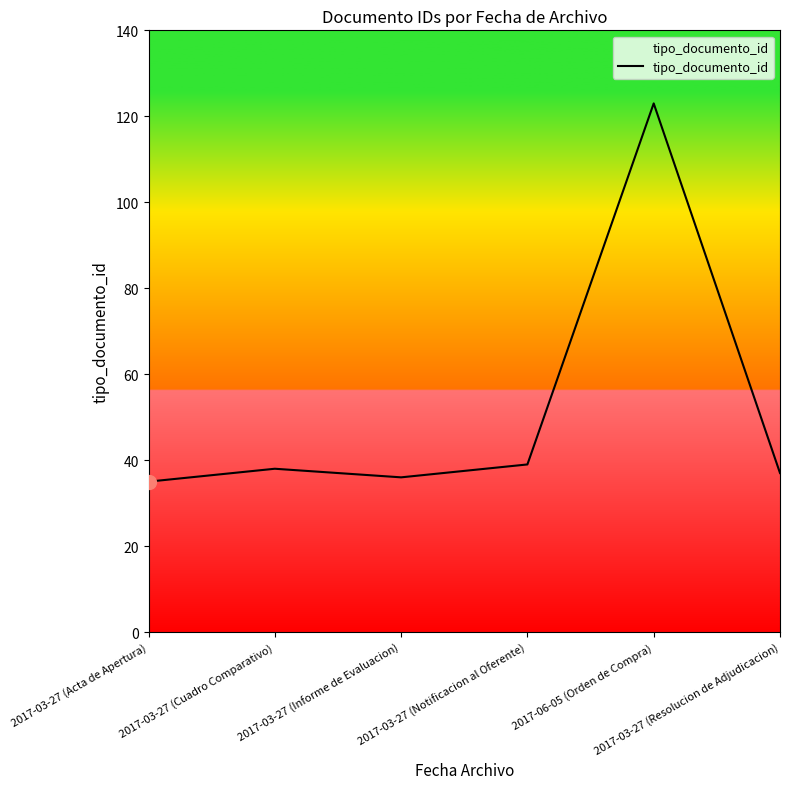

Reading left to right, transcribe all the data shown in this chart.

35	38	36	39	123	37